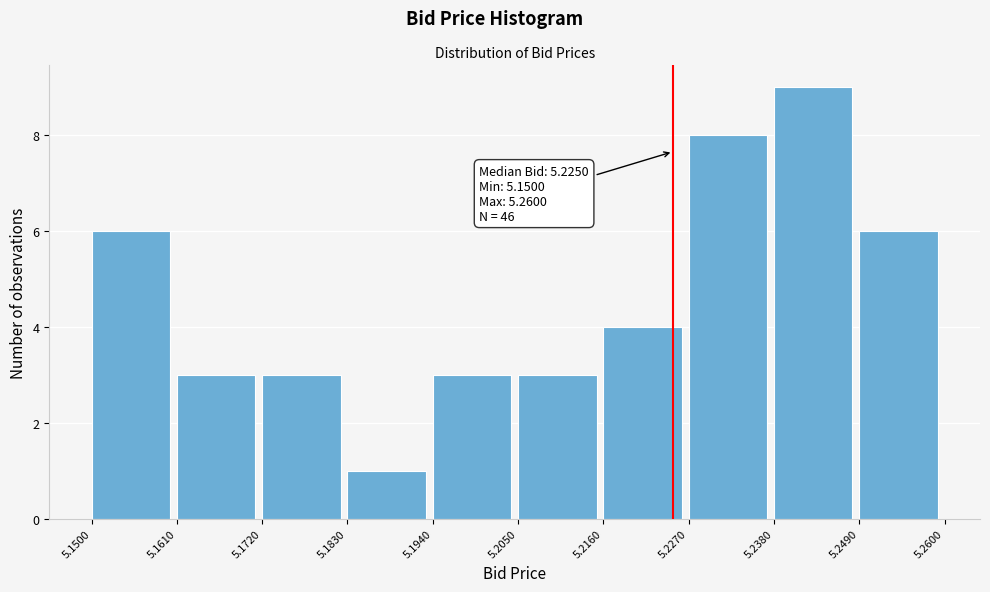

Which range on the x-axis has the tallest bar?

5.2380 to 5.2490